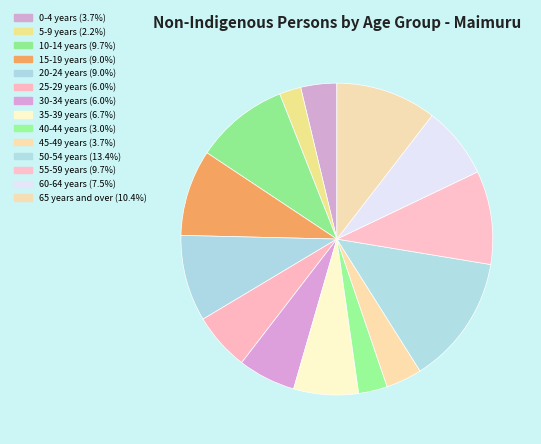

How many segments does this pie chart have?

14